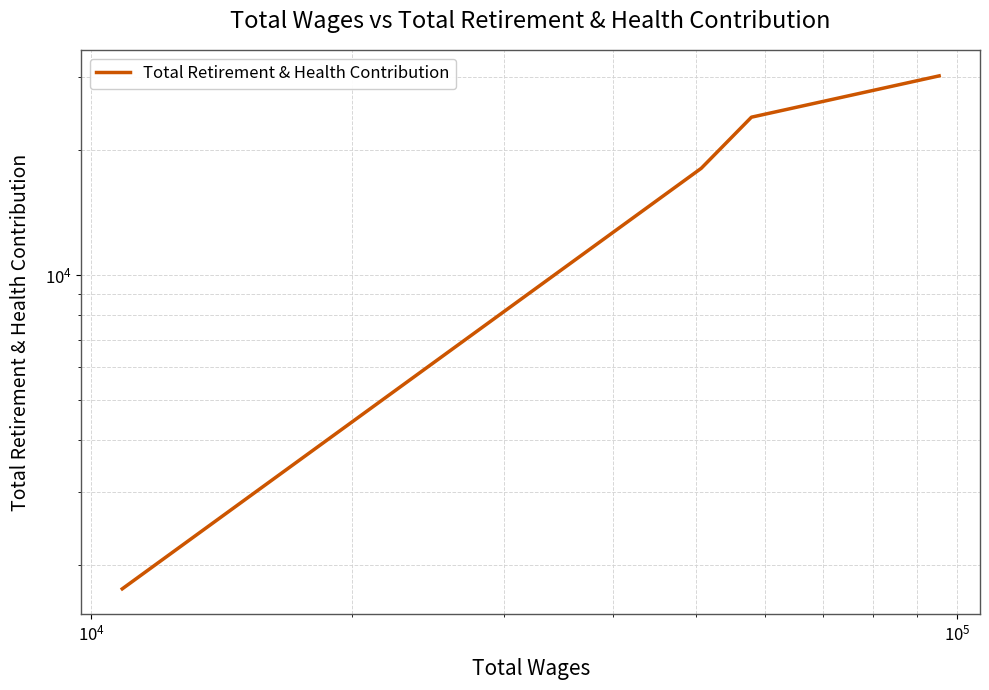

How many values are between 18111 and 30252?

3